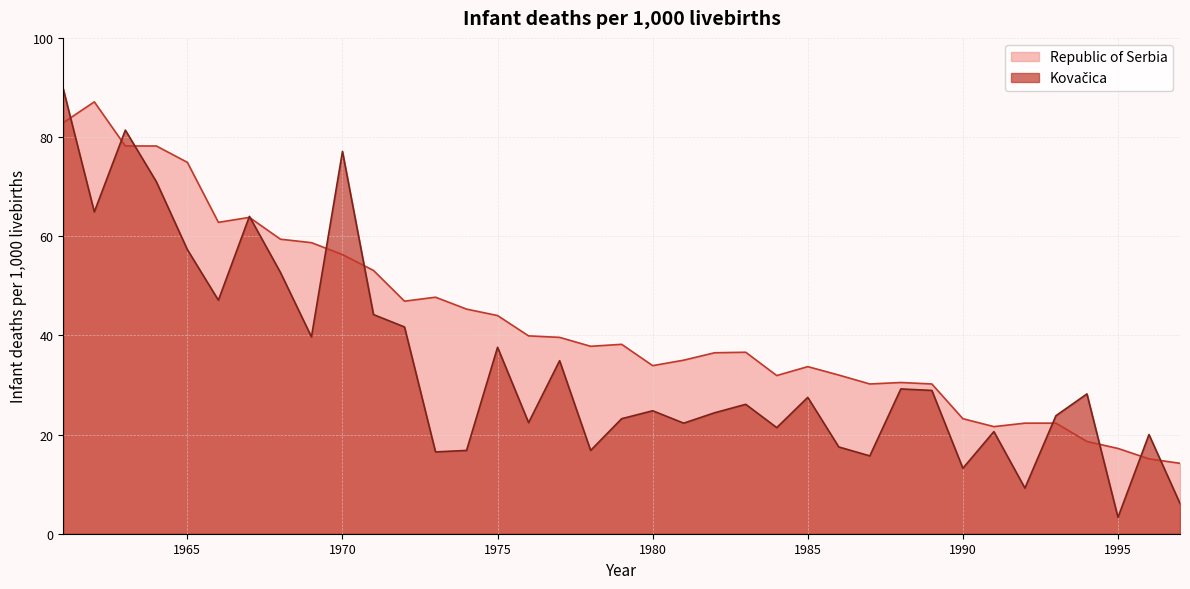

What is the total value across all series at 1989?

59.1